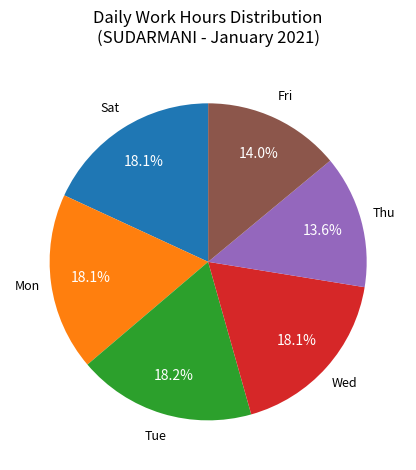

Does any single category account for the majority?

No